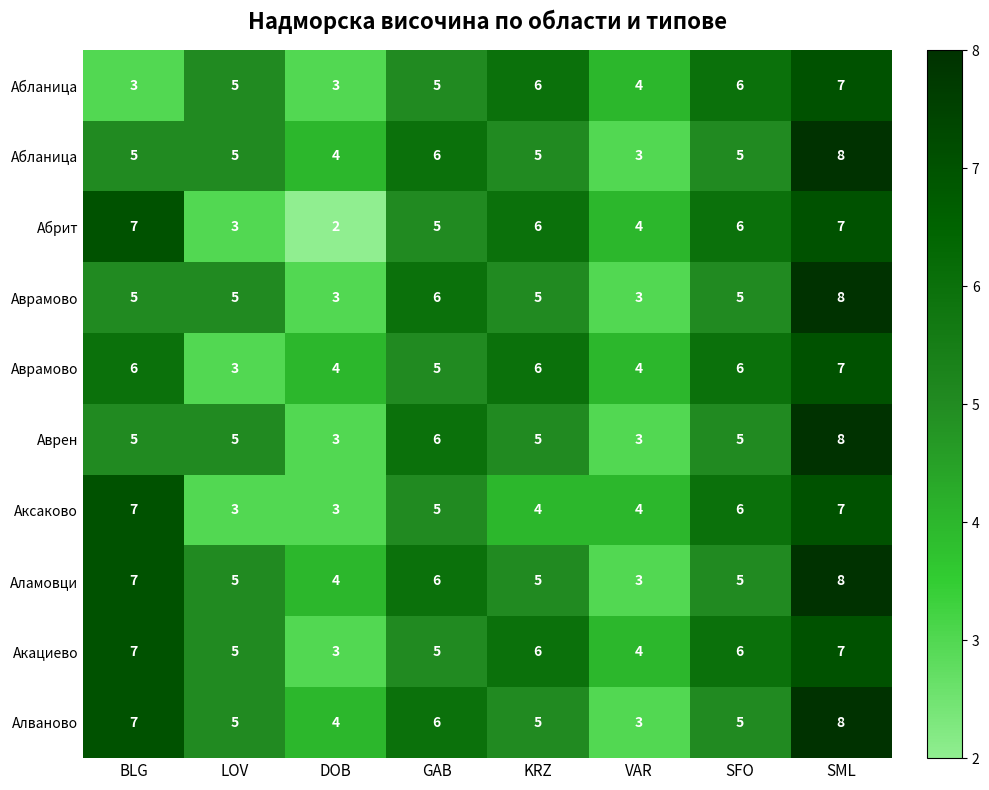

Between KRZ and SML, which is larger?

SML